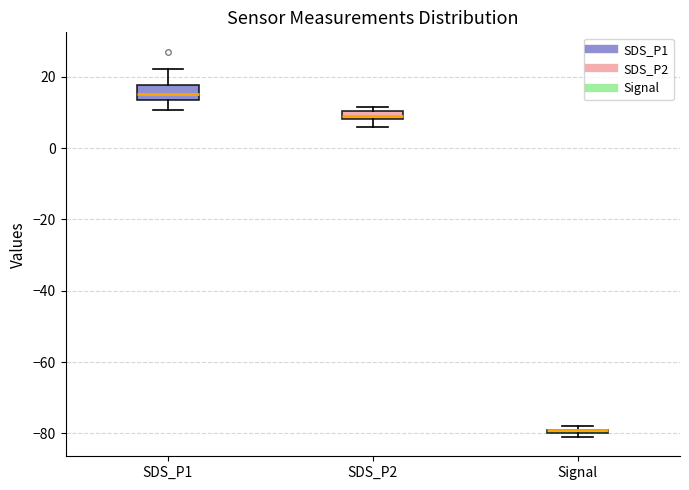

Where is the upper edge of the box for SDS_P1 on the y-axis? The values are not printed on the chart, so give them approximately, as read against the axis.

18